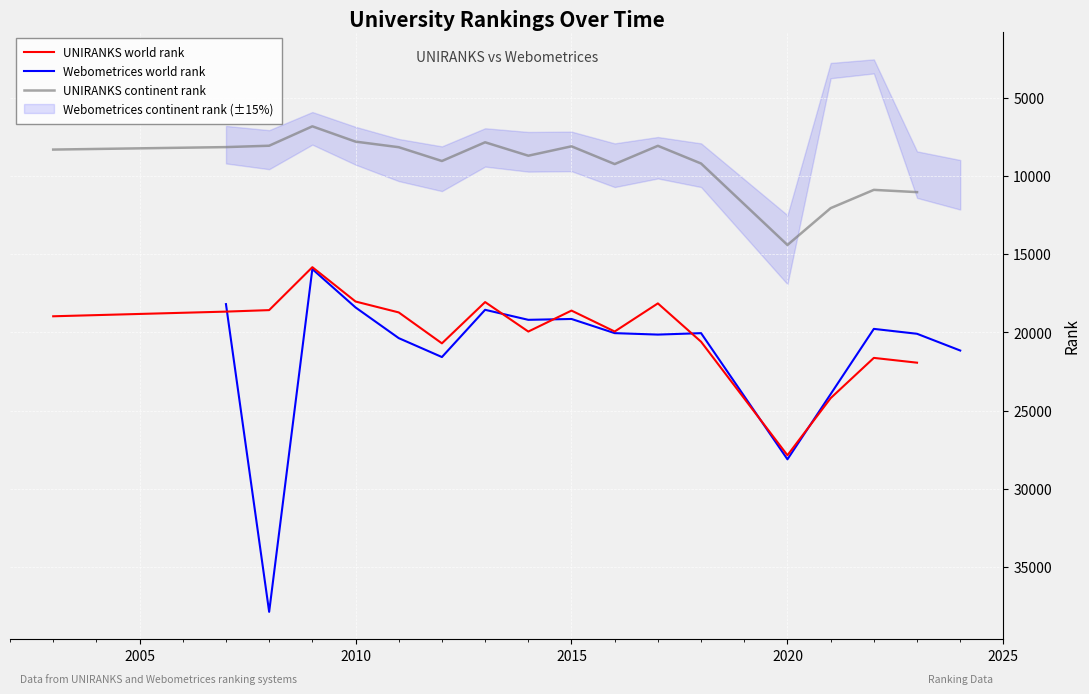

True or false: UNIRANKS world rank and UNIRANKS continent rank intersect in this chart.

False